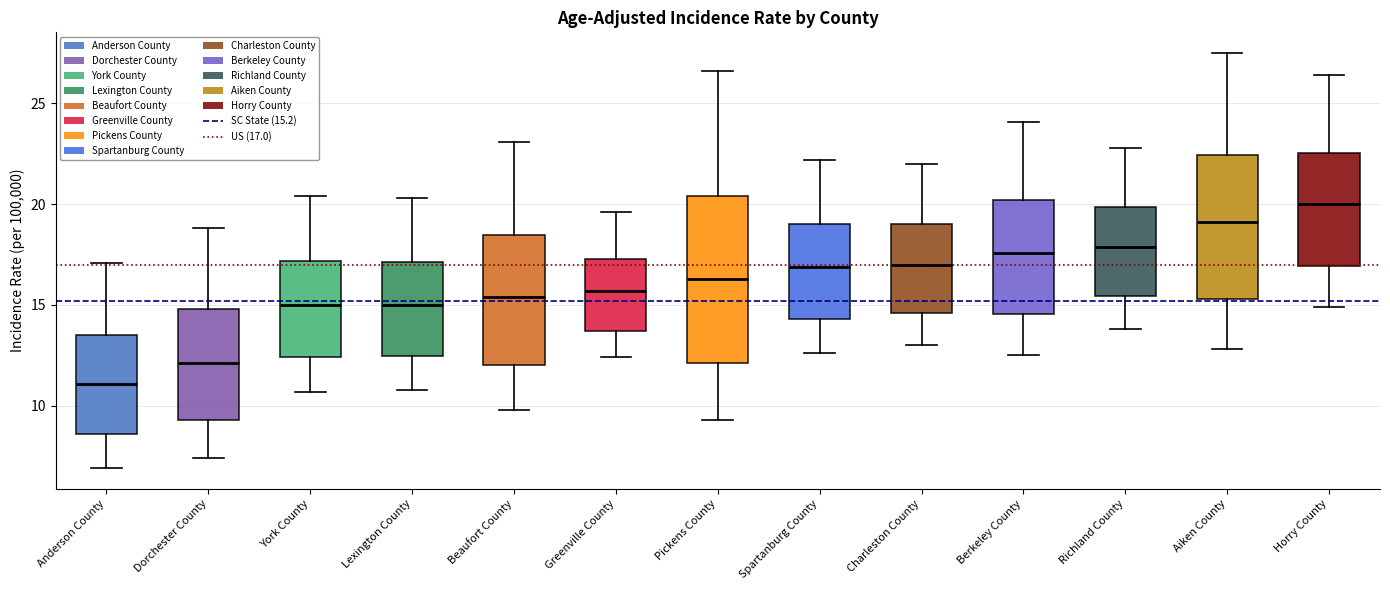

Reading left to right, read every box against the y-axis: the position of its median line, the range the box covers, and the ends of its whiskers. The values are not printed on the chart, so give them approximately, as read against the axis.

Anderson County: median 11.0, box 8.5 to 13.5, whiskers 7.0 to 17.0
Dorchester County: median 12.0, box 9.5 to 15.0, whiskers 7.5 to 19.0
York County: median 15.0, box 12.5 to 17.0, whiskers 10.5 to 20.5
Lexington County: median 15.0, box 12.5 to 17.0, whiskers 11.0 to 20.5
Beaufort County: median 15.5, box 12.0 to 18.5, whiskers 10.0 to 23.0
Greenville County: median 15.5, box 13.5 to 17.5, whiskers 12.5 to 19.5
Pickens County: median 16.5, box 12.0 to 20.5, whiskers 9.5 to 26.5
Spartanburg County: median 17.0, box 14.5 to 19.0, whiskers 12.5 to 22.0
Charleston County: median 17.0, box 14.5 to 19.0, whiskers 13.0 to 22.0
Berkeley County: median 17.5, box 14.5 to 20.0, whiskers 12.5 to 24.0
Richland County: median 18.0, box 15.5 to 20.0, whiskers 14.0 to 23.0
Aiken County: median 19.0, box 15.5 to 22.5, whiskers 13.0 to 27.5
Horry County: median 20.0, box 17.0 to 22.5, whiskers 15.0 to 26.5